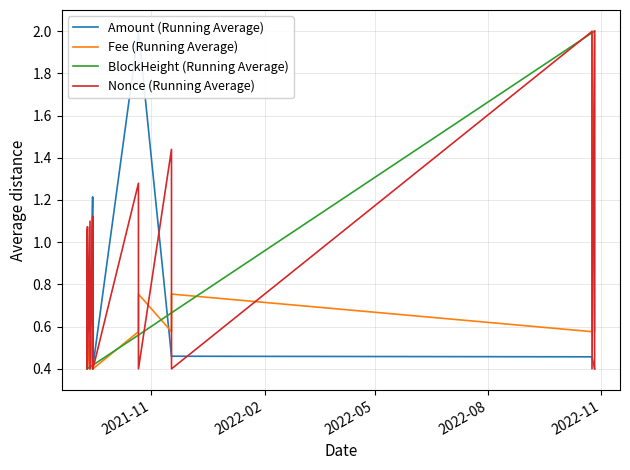

What is the sum of all Fee (Running Average) values?

12.7